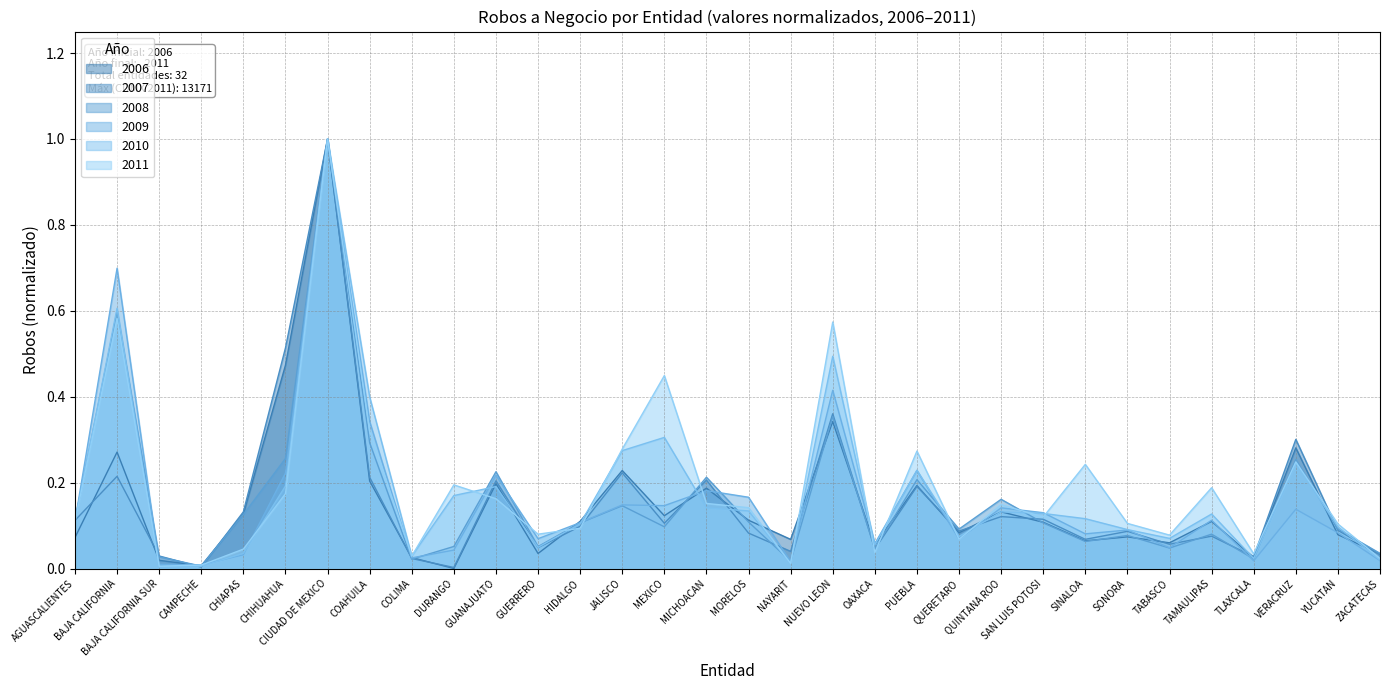

Between SONORA and VERACRUZ, which series saw the biggest shift?

2007